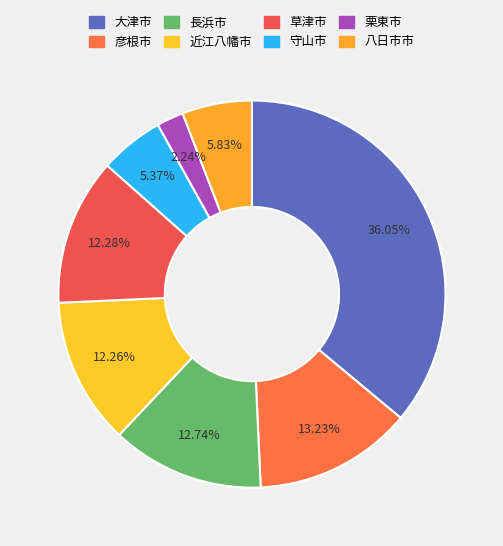

Is 長浜市 the majority of the pie?

No